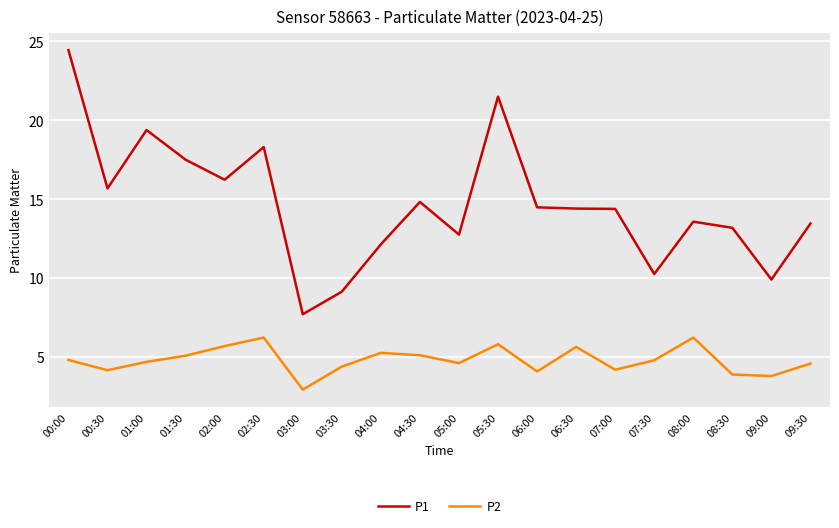

Is it true that P2 equals 6.5 at 03:30?

False